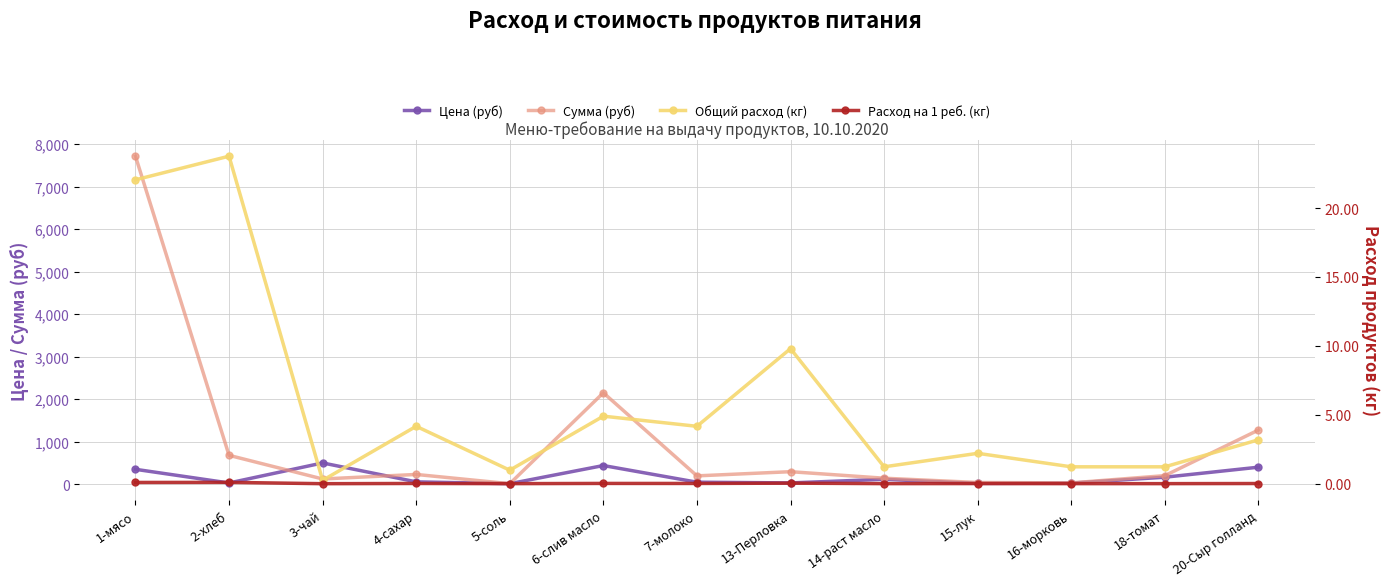

The Сумма (руб) series shows 122.5 at 3-чай. True or false?

True